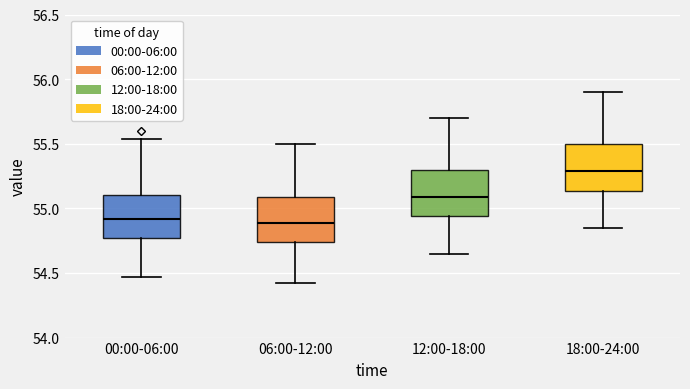

Reading left to right, read every box against the y-axis: the position of its median line, the range the box covers, and the ends of its whiskers. The values are not printed on the chart, so give them approximately, as read against the axis.

00:00-06:00: median 54.90, box 54.75 to 55.10, whiskers 54.45 to 55.55
06:00-12:00: median 54.90, box 54.75 to 55.10, whiskers 54.40 to 55.50
12:00-18:00: median 55.10, box 54.95 to 55.30, whiskers 54.65 to 55.70
18:00-24:00: median 55.30, box 55.15 to 55.50, whiskers 54.85 to 55.90